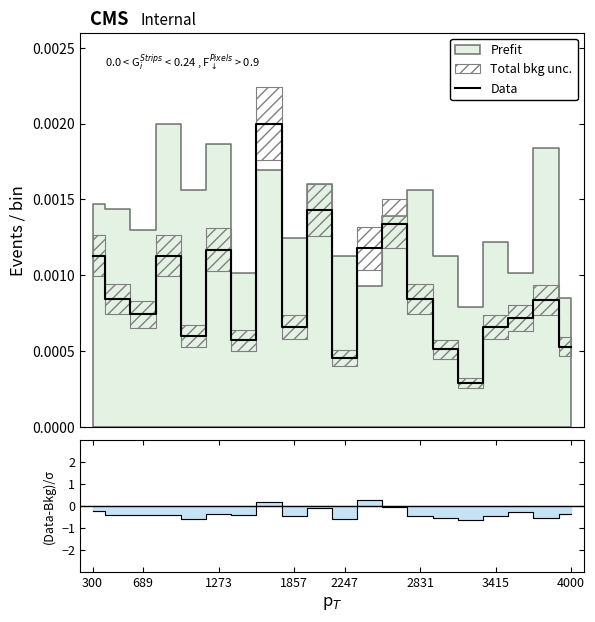

Which category has the lowest value in the Data series?

15